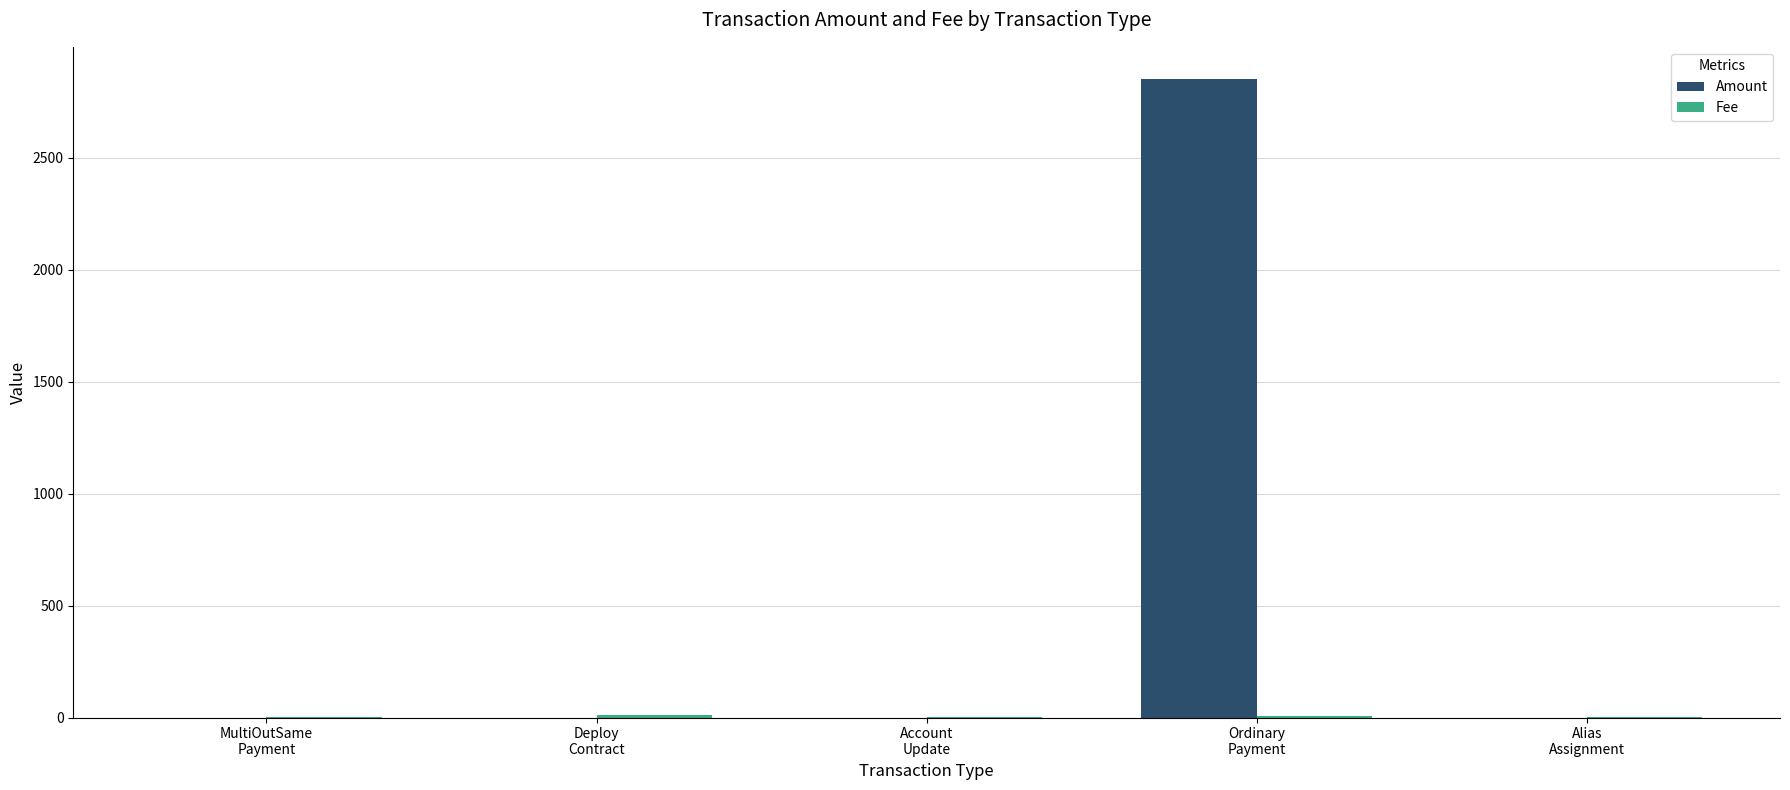

Which series has the largest total across all categories?

Amount